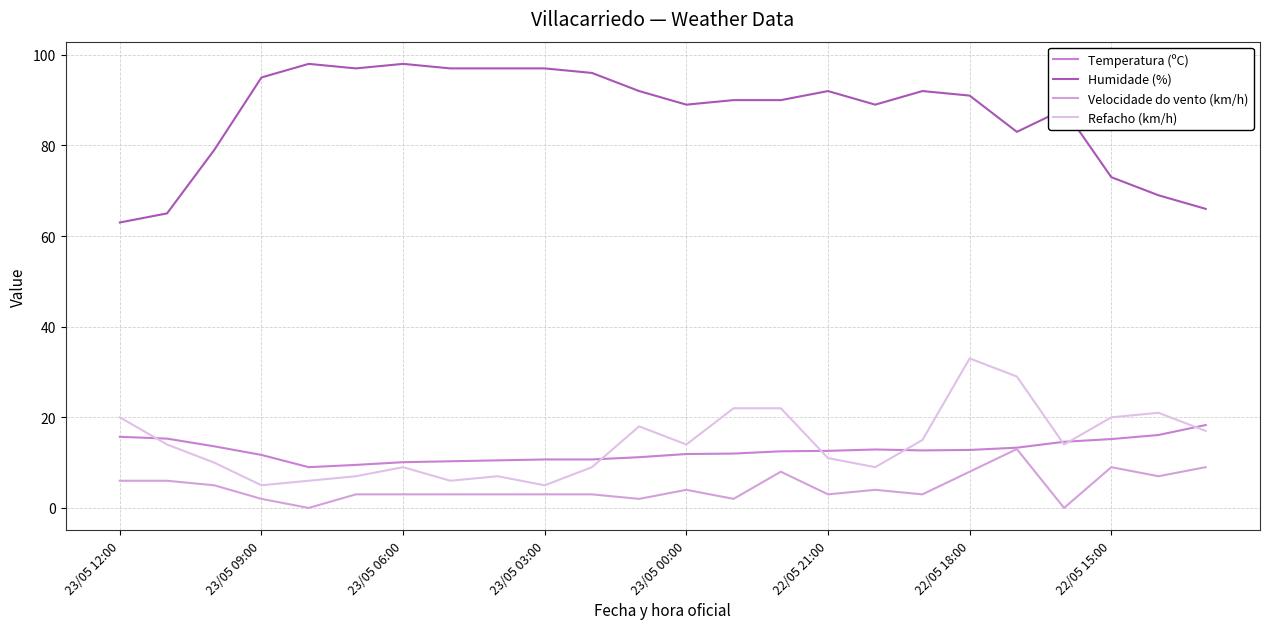

How many lines are shown in the chart?

4